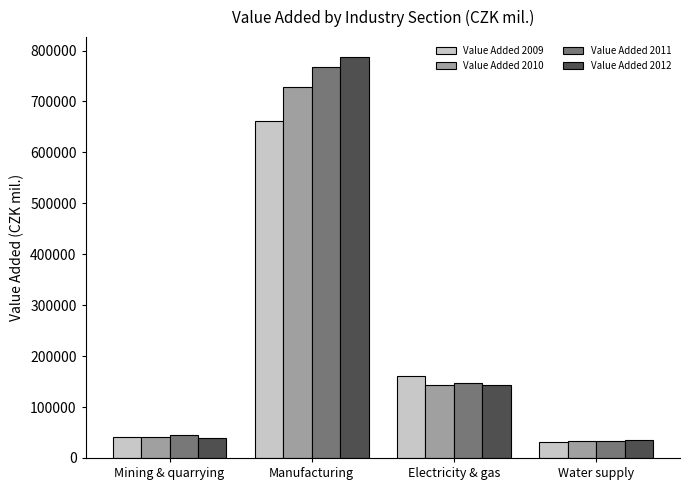

What is the label of the 1st bar from the left?

Mining & quarrying